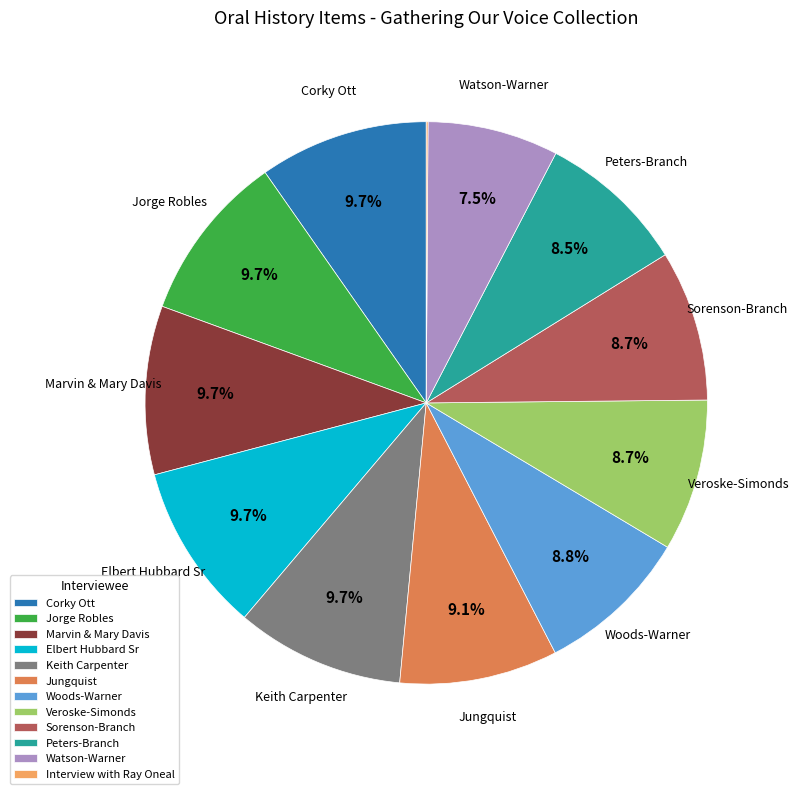

Is there any slice that represents more than half of the pie?

No